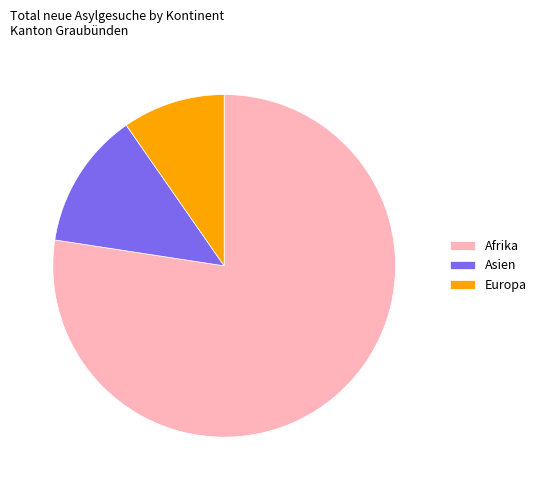

Between Afrika and Asien, which is larger?

Afrika